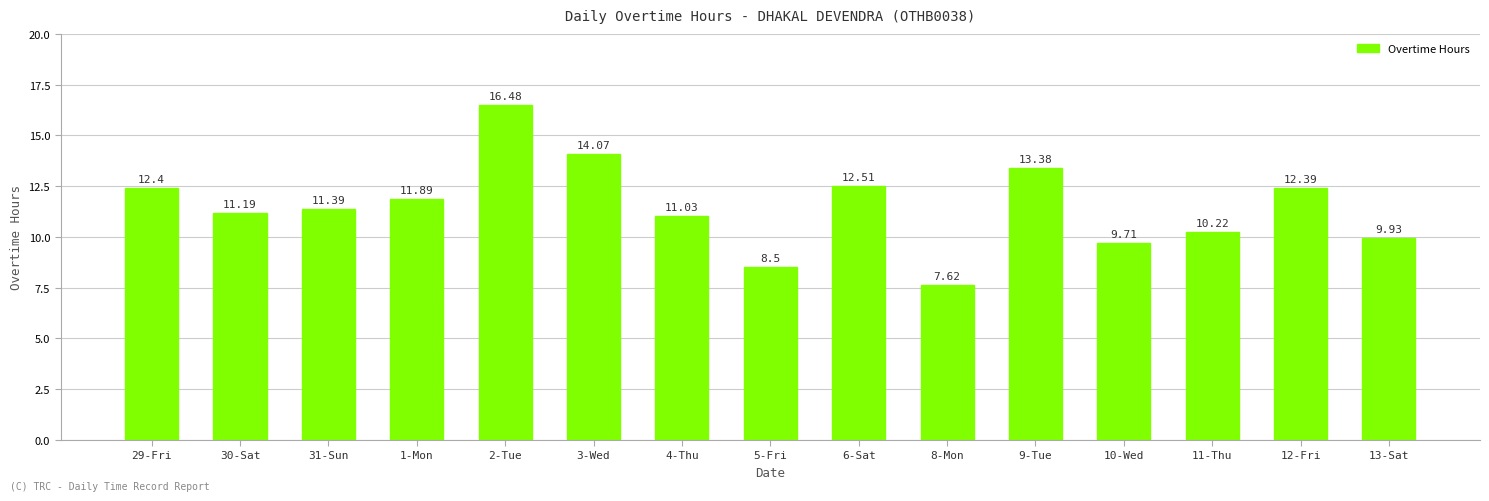

What is the label of the 15th bar from the left?

13-Sat